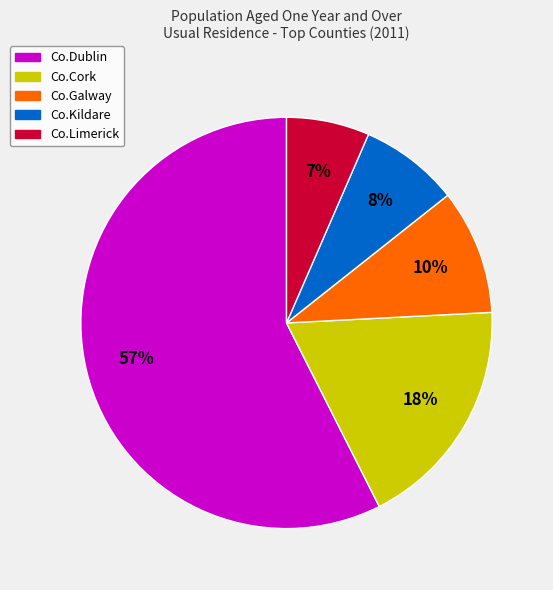

Rank the categories by value from highest to lowest.

Co.Dublin, Co.Cork, Co.Galway, Co.Kildare, Co.Limerick